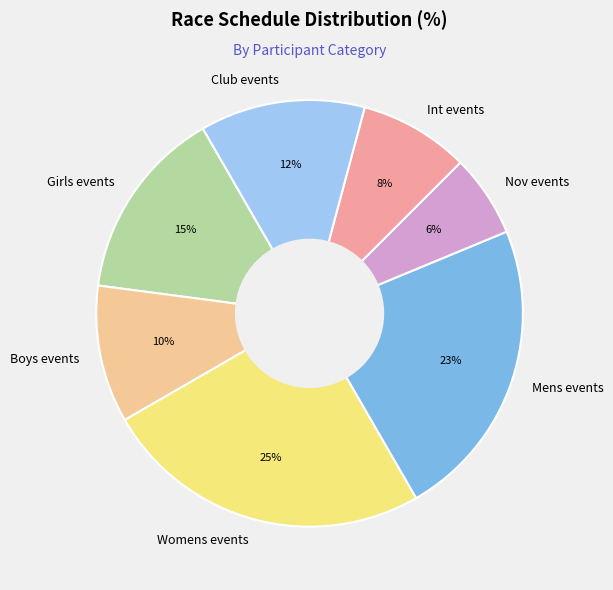

Approximately how many times larger is the value at Club events compared to Mens events?

0.5